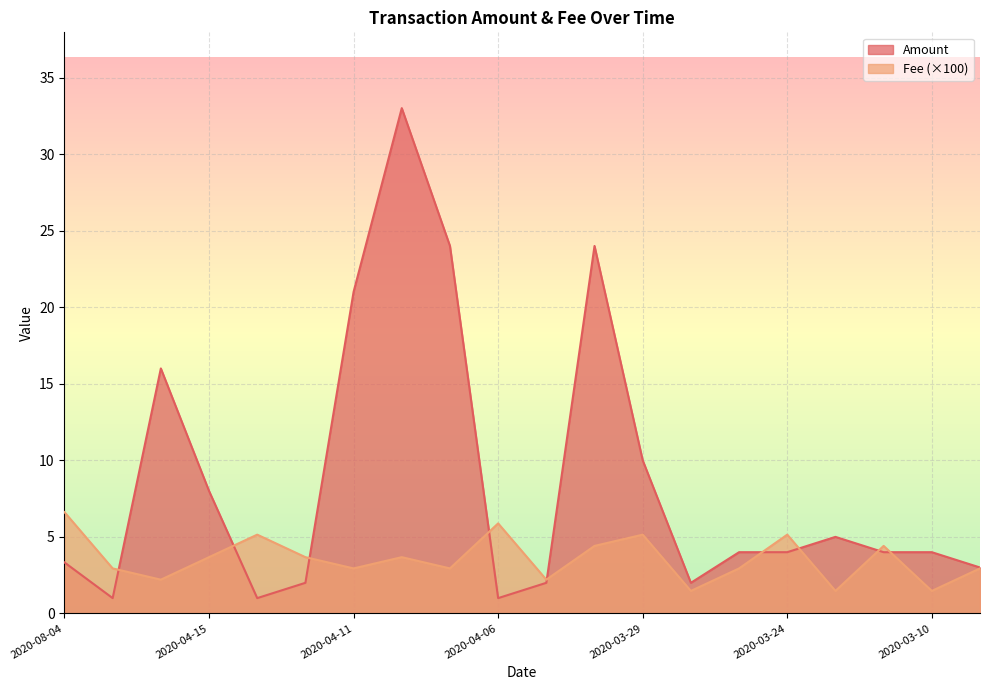

The value of Amount at 2020-03-28 is 2.0. True or false?

True